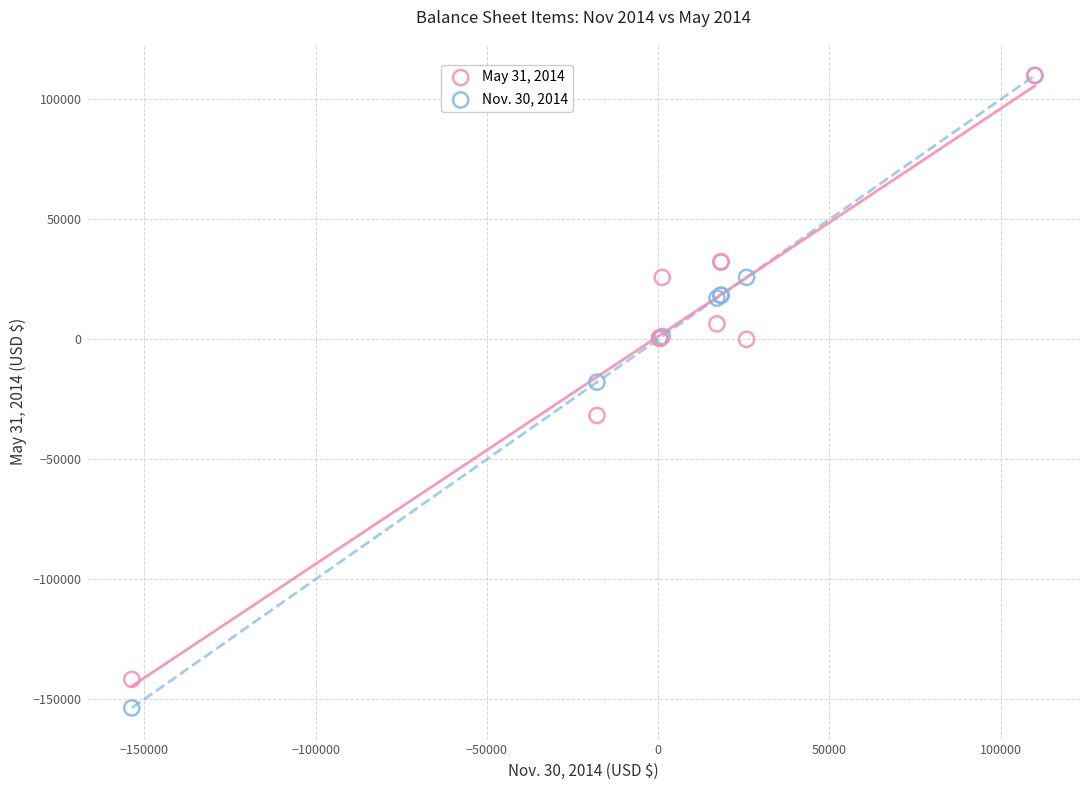

Across all series, what Y value is closest to -21843?

-17856